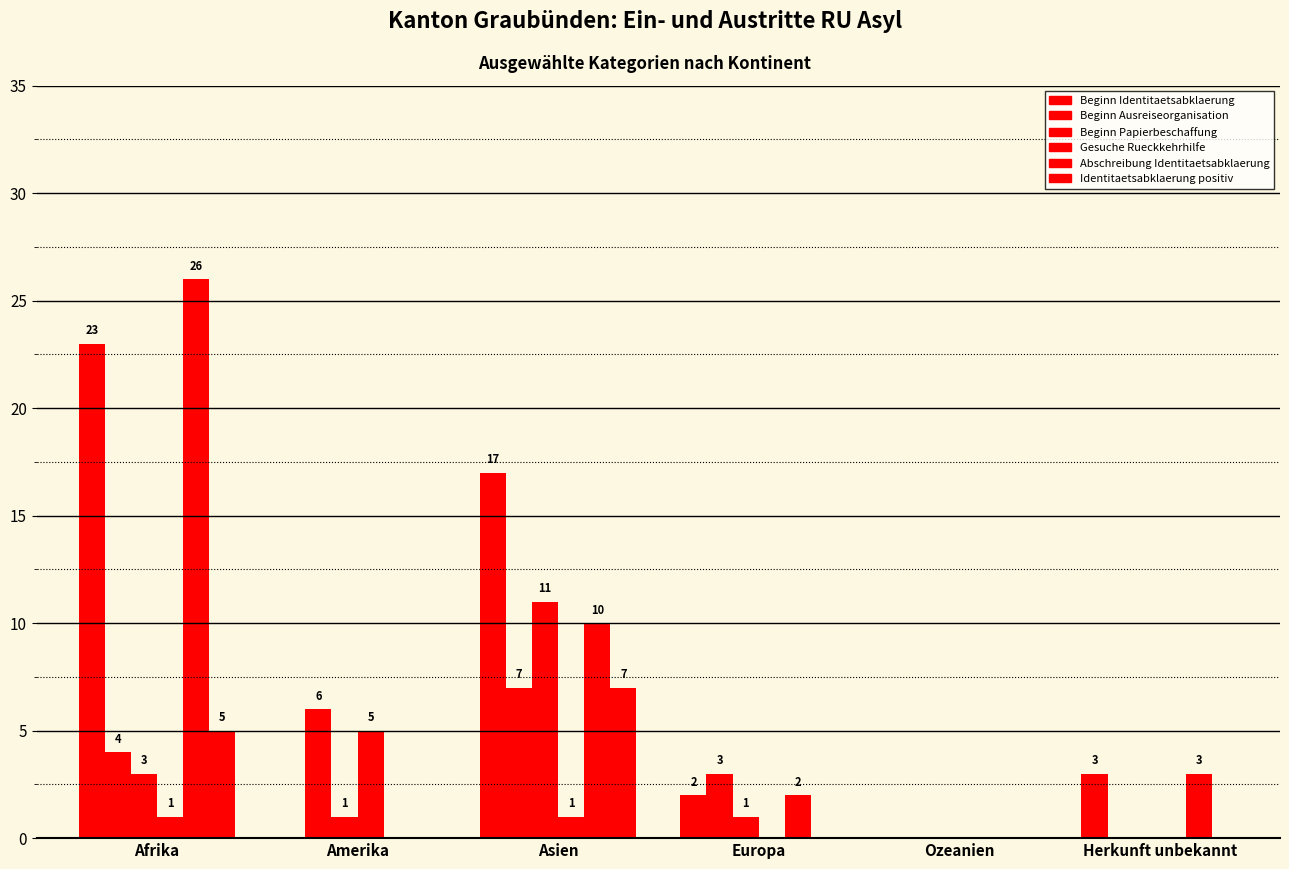

Reading left to right, extract all data points from this chart.

Beginn Identitaetsabklaerung: Afrika=23	Amerika=0	Asien=17	Europa=2	Ozeanien=0	Herkunft unbekannt=3
Beginn Ausreiseorganisation: Afrika=4	Amerika=6	Asien=7	Europa=3	Ozeanien=0	Herkunft unbekannt=0
Beginn Papierbeschaffung: Afrika=3	Amerika=1	Asien=11	Europa=1	Ozeanien=0	Herkunft unbekannt=0
Gesuche Rueckkehrhilfe: Afrika=1	Amerika=5	Asien=1	Europa=0	Ozeanien=0	Herkunft unbekannt=0
Abschreibung Identitaetsabklaerung: Afrika=26	Amerika=0	Asien=10	Europa=2	Ozeanien=0	Herkunft unbekannt=3
Identitaetsabklaerung positiv: Afrika=5	Amerika=0	Asien=7	Europa=0	Ozeanien=0	Herkunft unbekannt=0